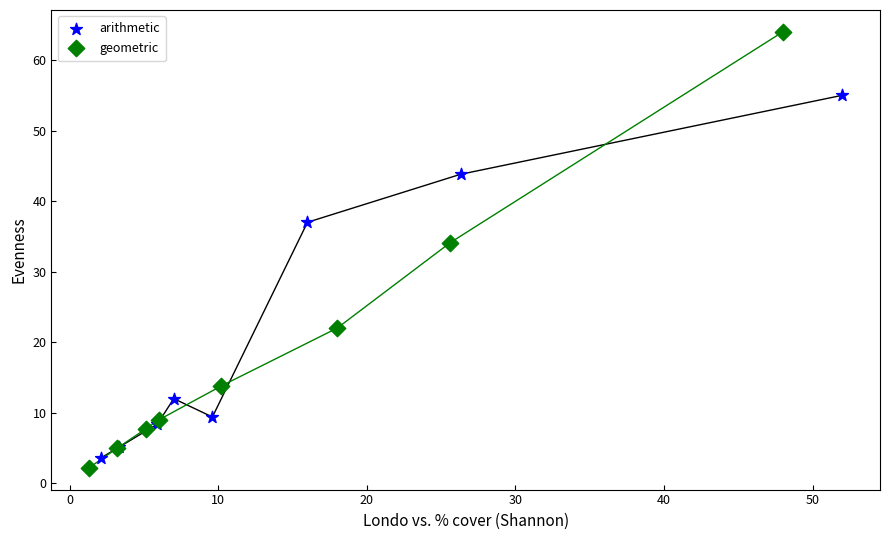

Which series reaches the maximum Y coordinate?

geometric